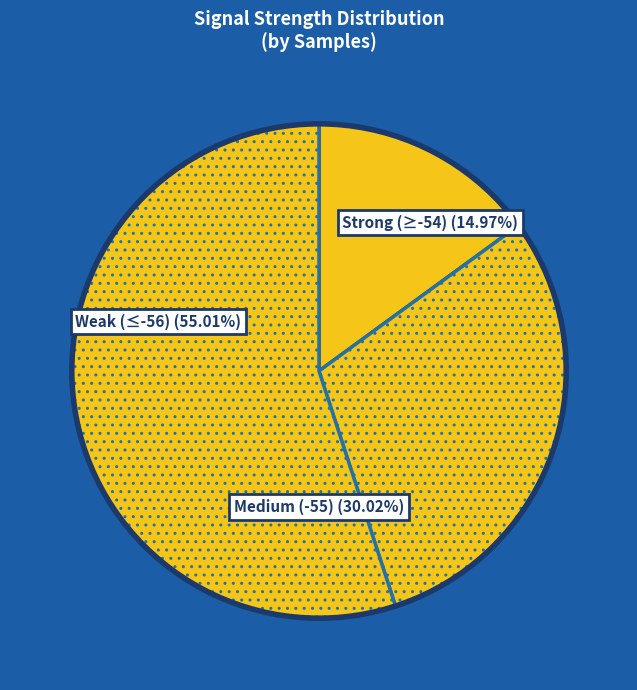

What is the largest slice in the pie chart?

-56